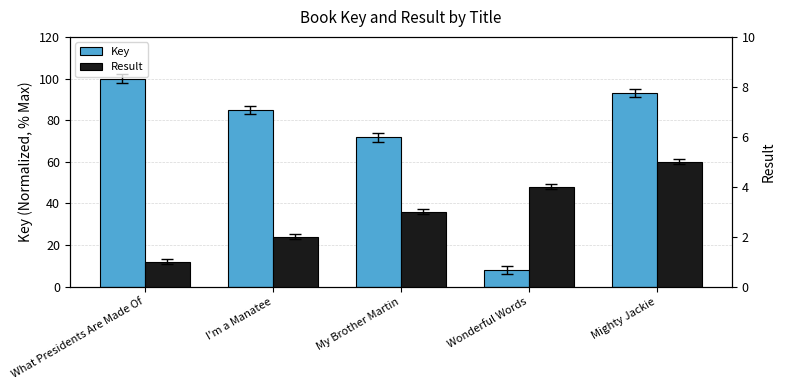

Rank the categories by Key value from lowest to highest.

Wonderful Words, My Brother Martin, I'm a Manatee, Mighty Jackie, What Presidents Are Made Of